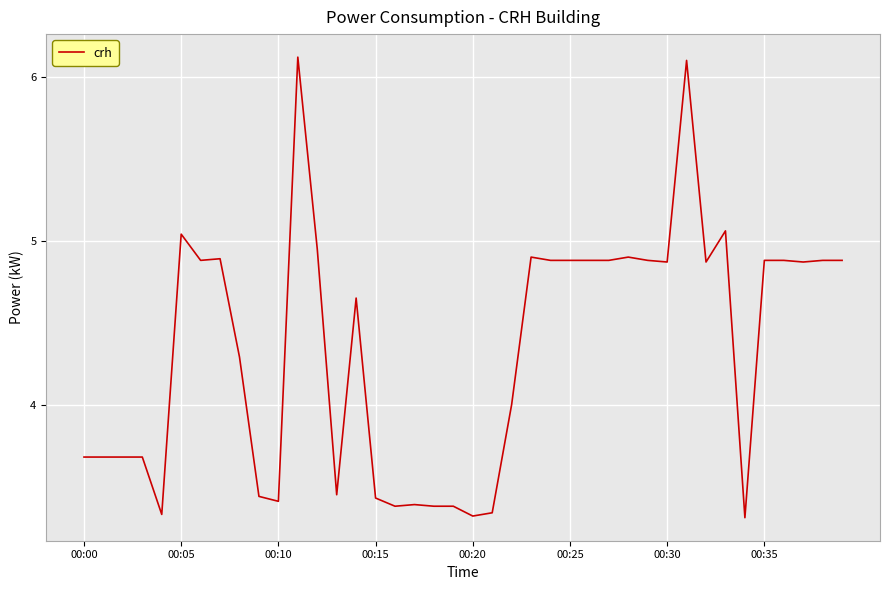

What is the sum of all values?

173.6